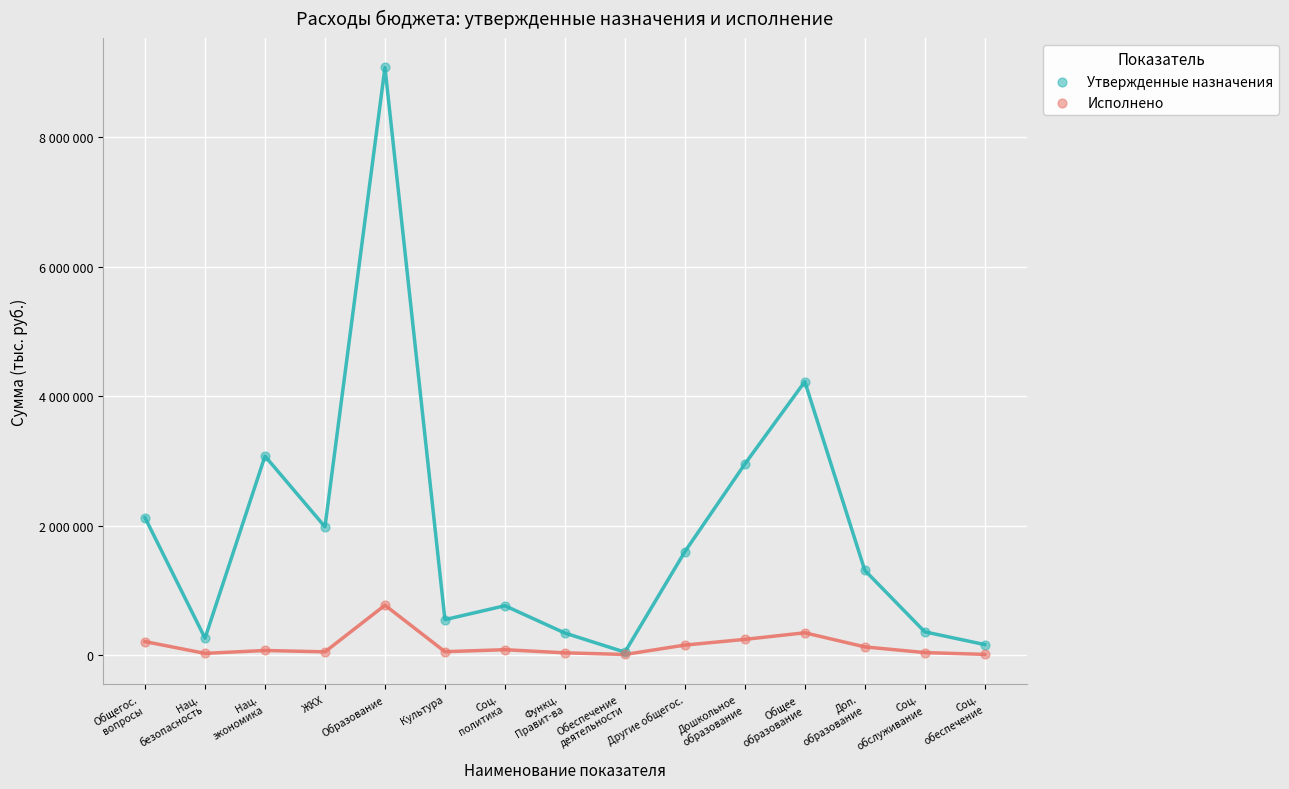

What are all the series names shown in the legend?

Утвержденные назначения, Исполнено